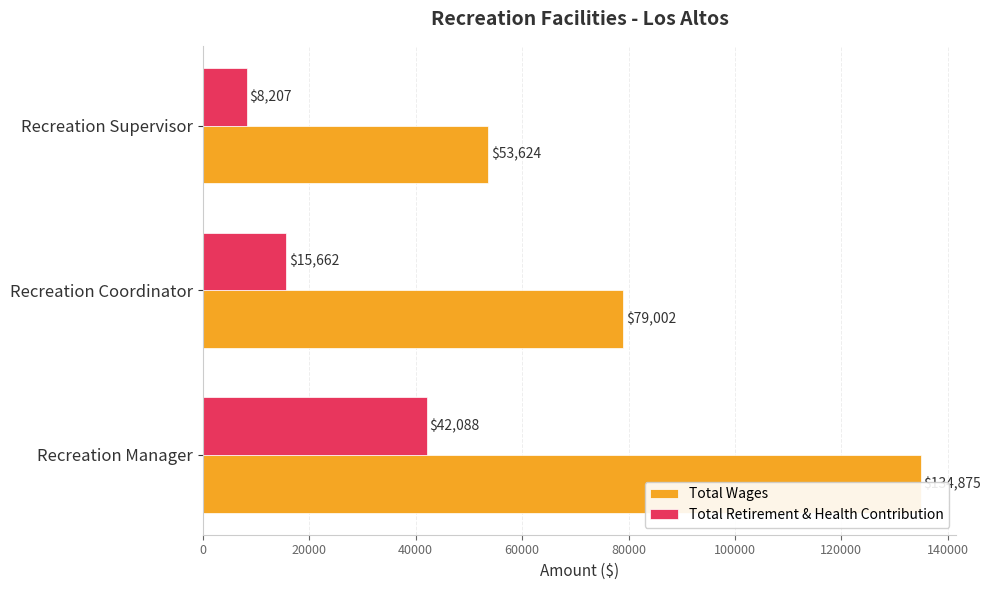

Reading left to right, transcribe all the data shown in this chart.

Total Wages: 134875	79002	53624
Total Retirement & Health Contribution: 42088	15662	8207